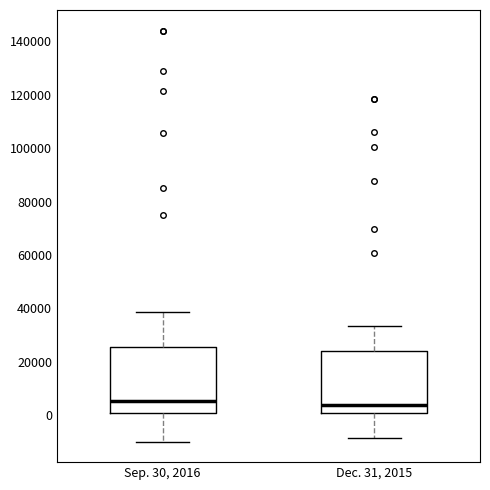

Where does the upper whisker of the box for Sep. 30, 2016 end on the y-axis? The values are not printed on the chart, so give them approximately, as read against the axis.

38000